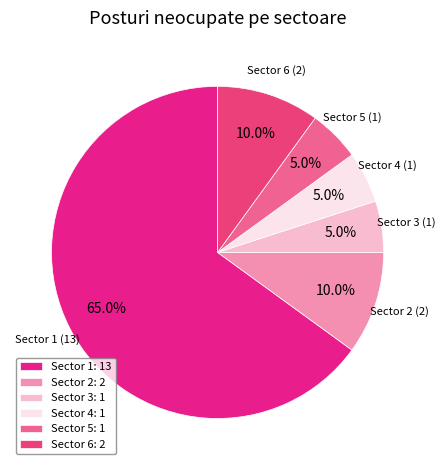

Which category has the biggest portion of the pie?

Sector 1